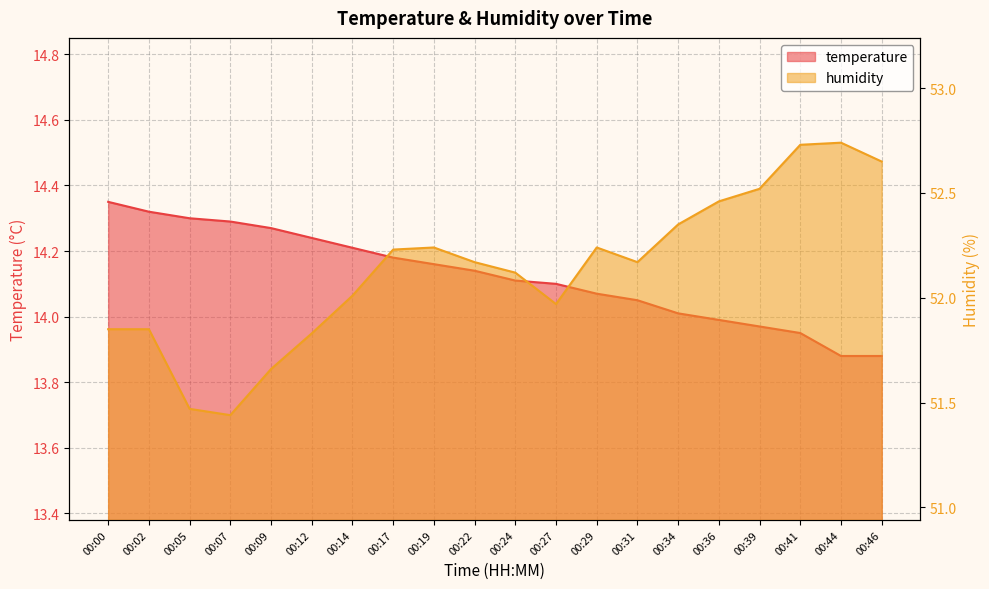

List the series in order of their overall mean, lowest first.

temperature, humidity